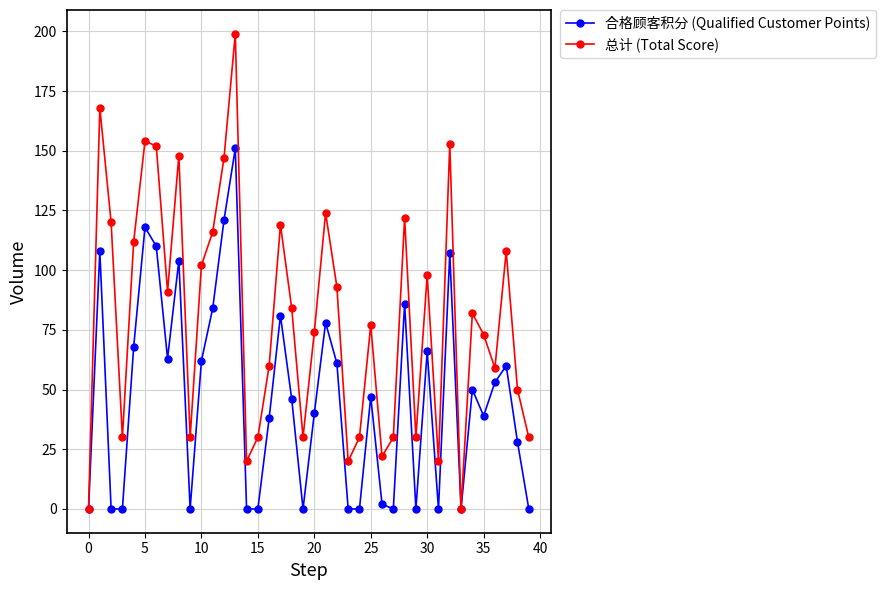

In 合格顾客积分 (Qualified Customer Points), how many points are higher than both neighbors (excluding endpoints)?

12